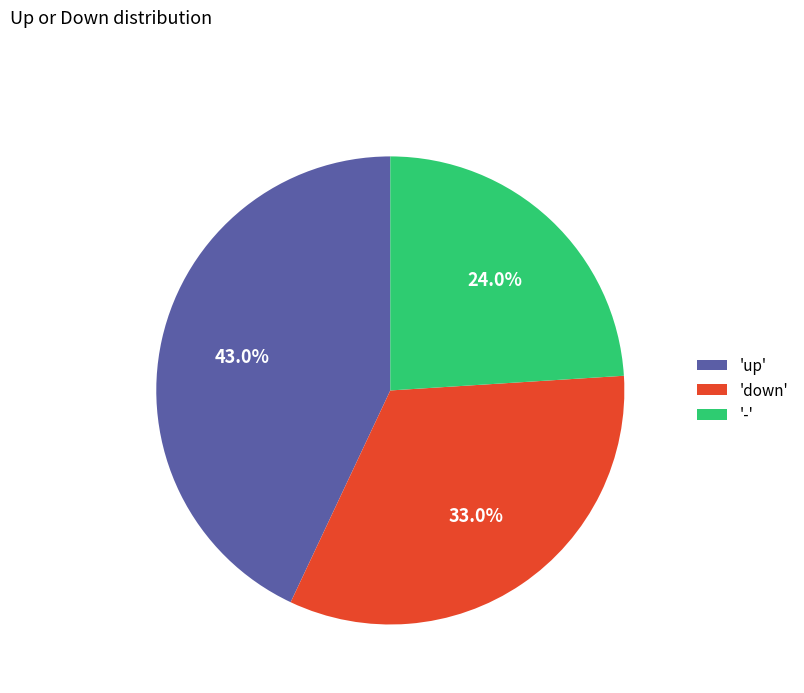

What is the ratio of the value at 'down' to the value at '-'?

1.4